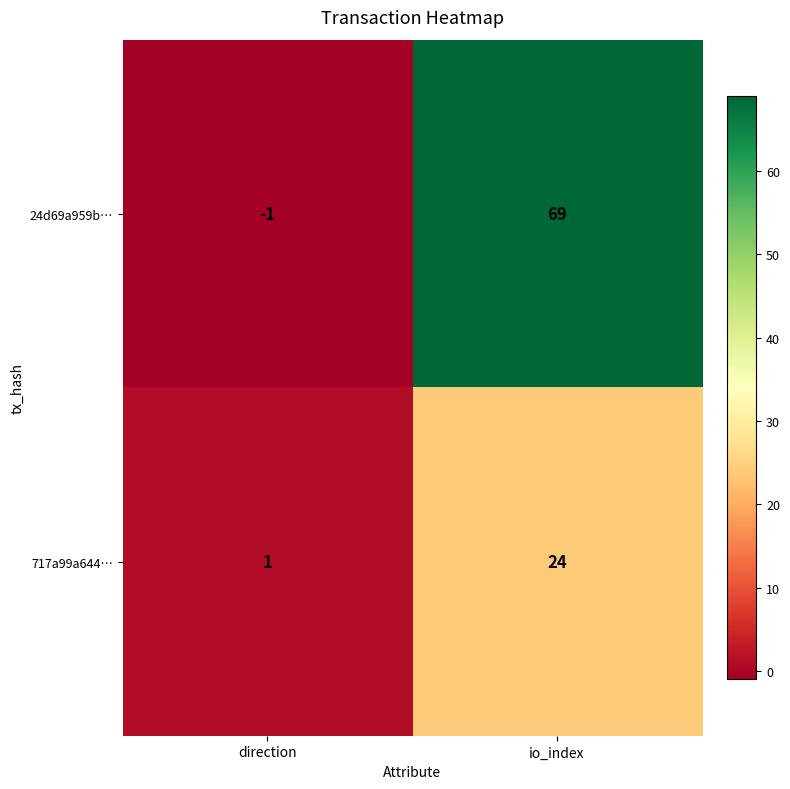

What is the smallest value displayed?

-1